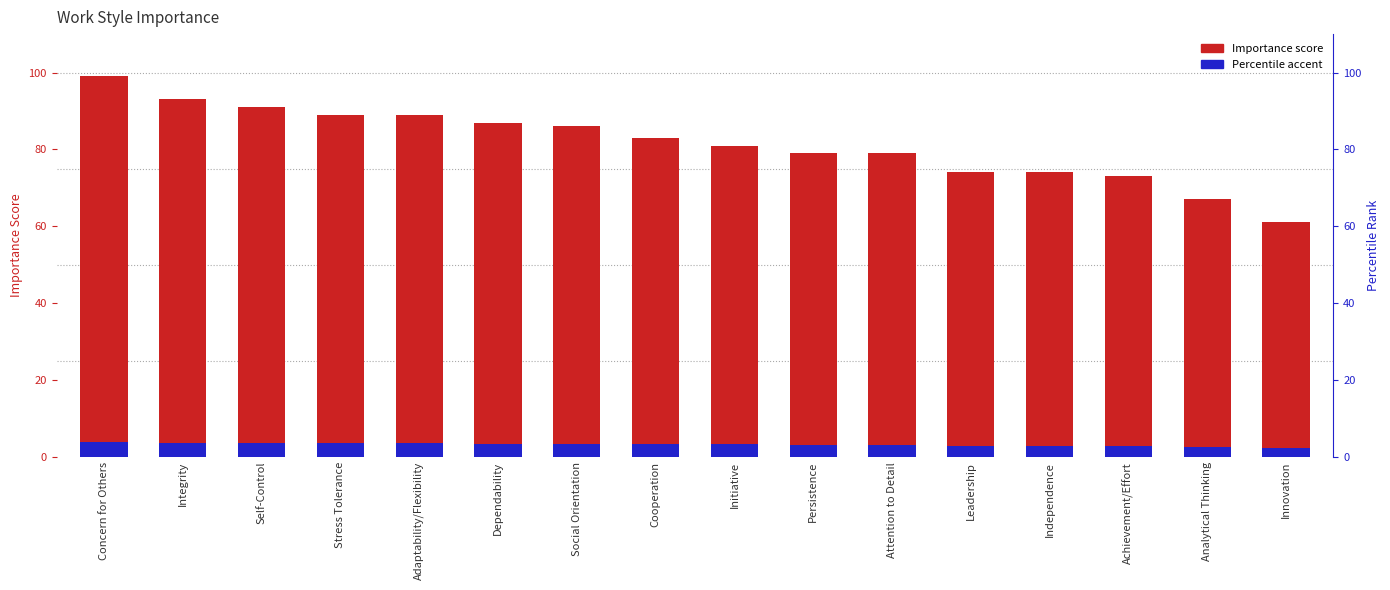

Is the value of Importance at Social Orientation greater than the value of Percentile accent at Attention to Detail?

Yes